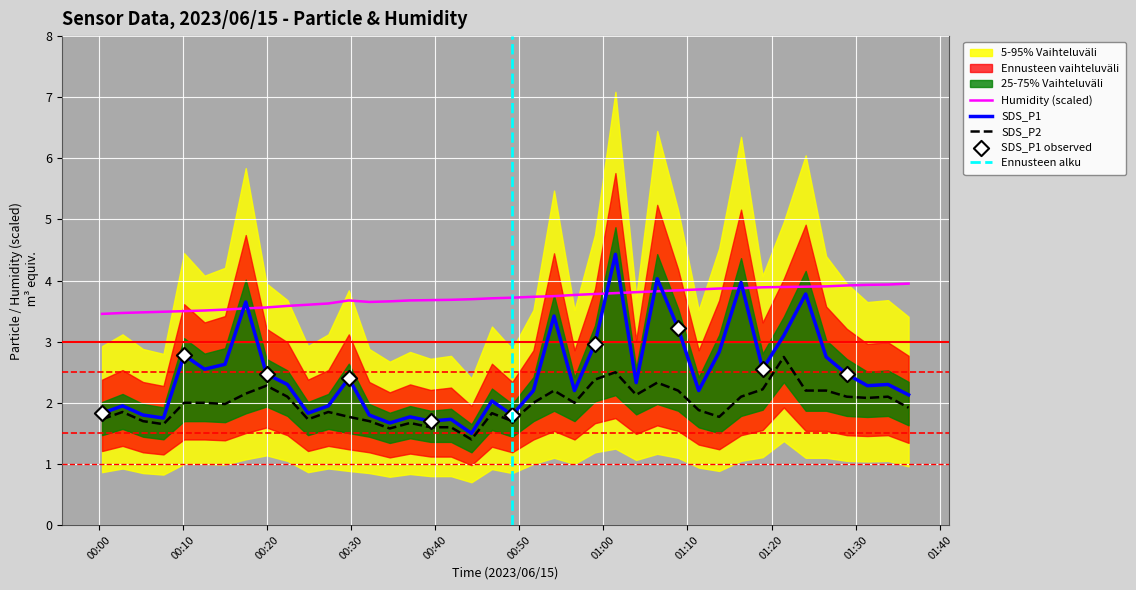

At how many categories does at least one series exceed 3?

40